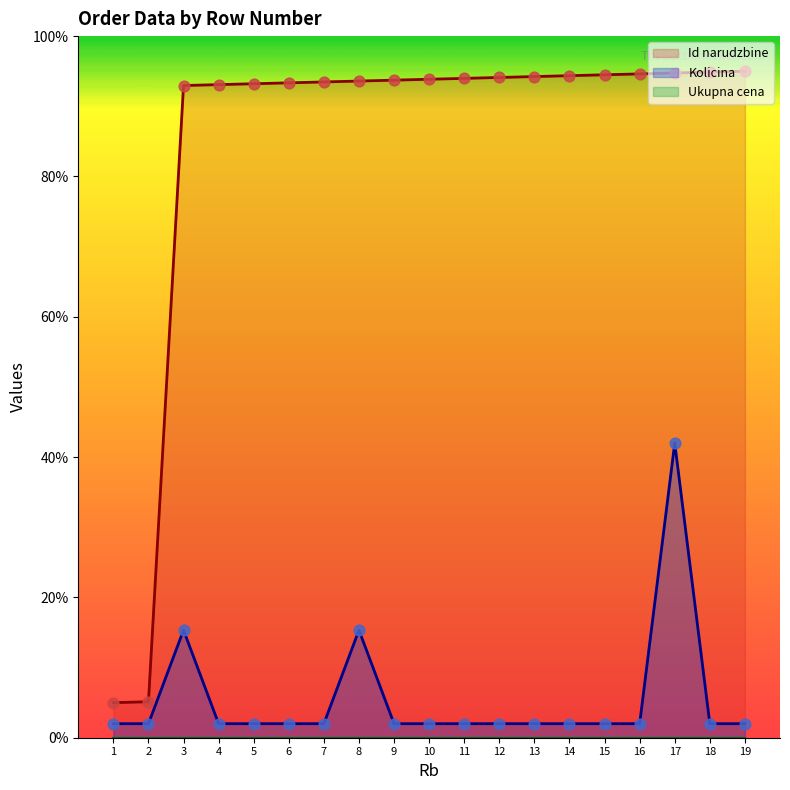

At which category is the sum across all series the highest?

17